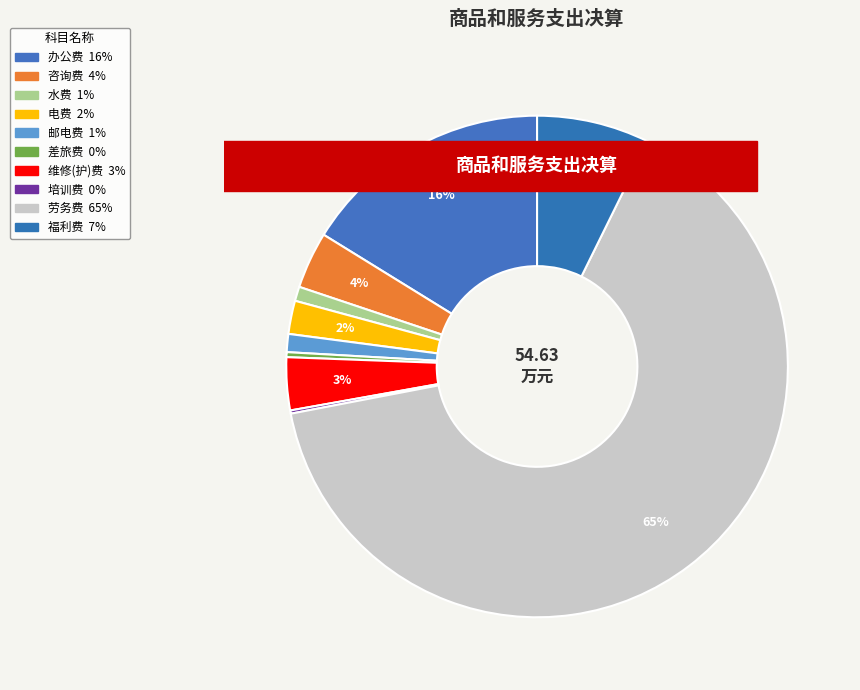

Is there any slice that represents more than half of the pie?

Yes